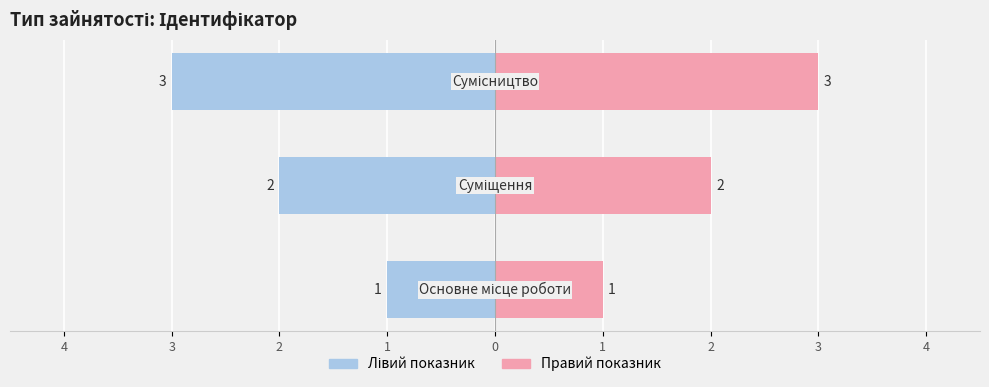

The value at Основне місце роботи is 1. True or false?

True